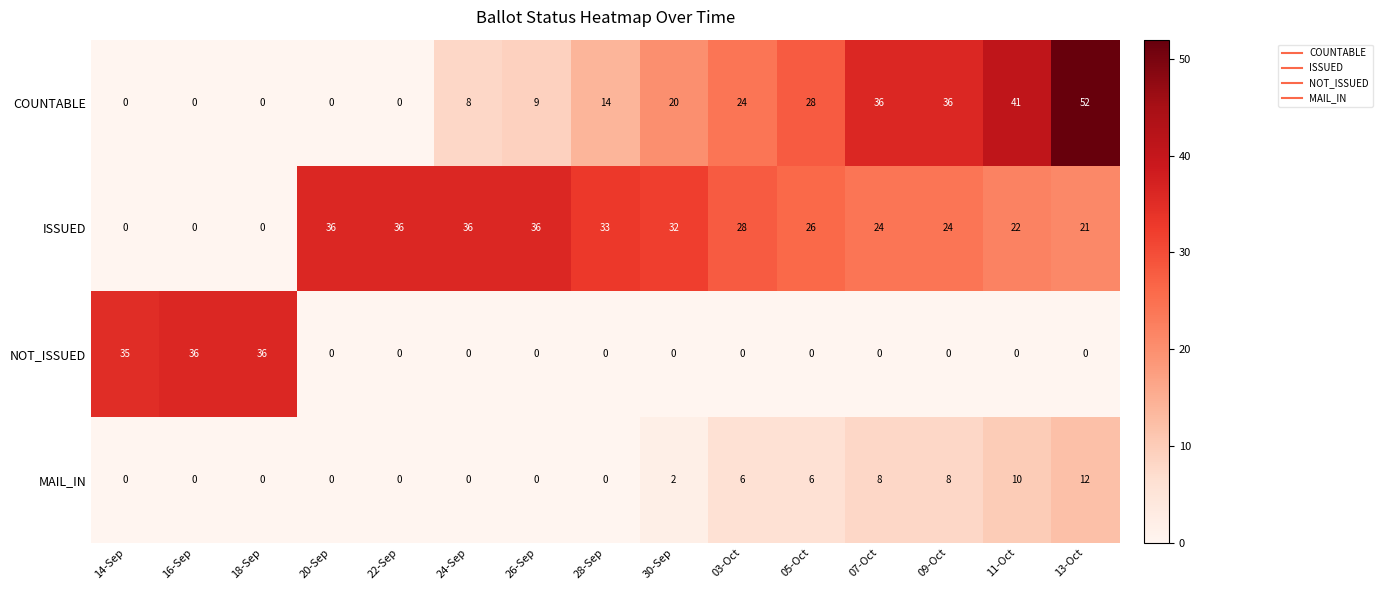

What is the difference between the maximum and minimum values in the ISSUED series?

36